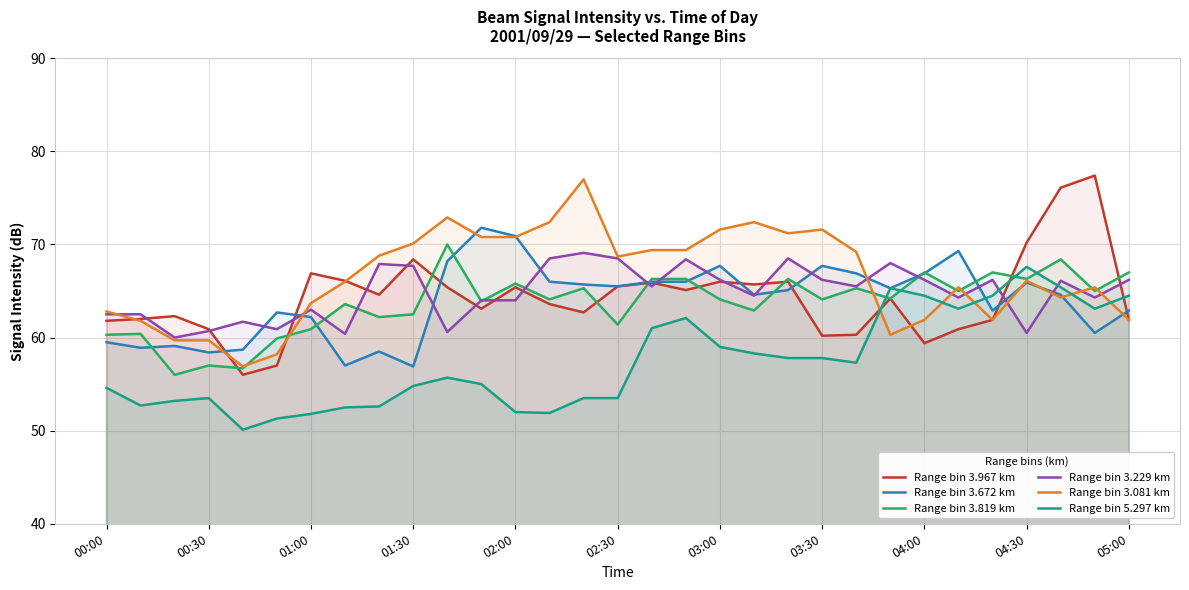

What value does the Range bin 5.297 km series have at 00:30?

53.5